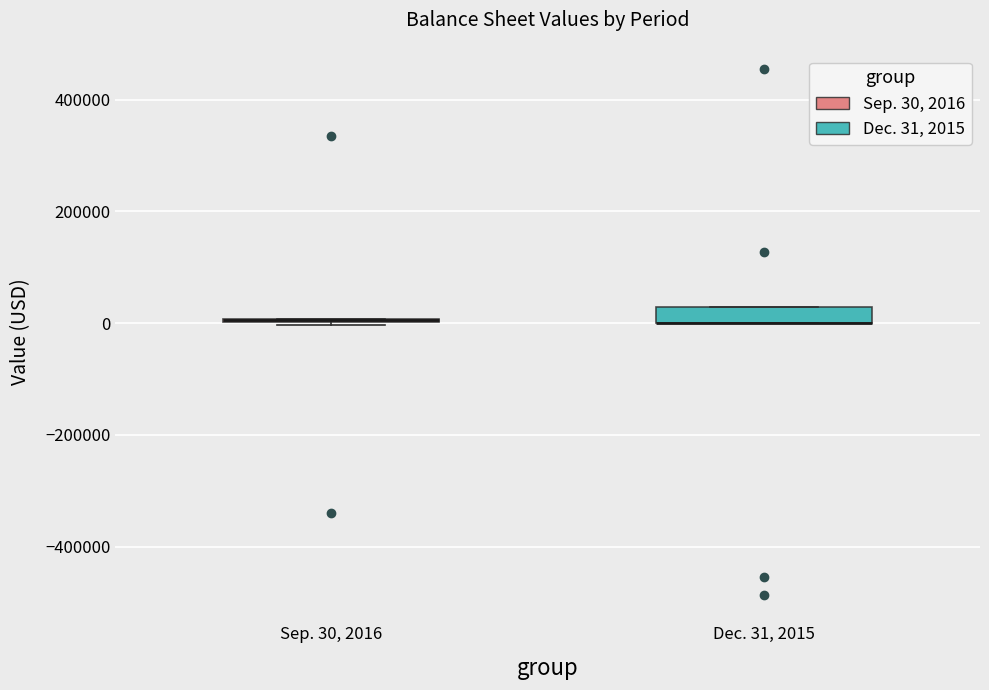

Comparing the boxes themselves (not the whiskers), which one is the tallest?

Dec. 31, 2015